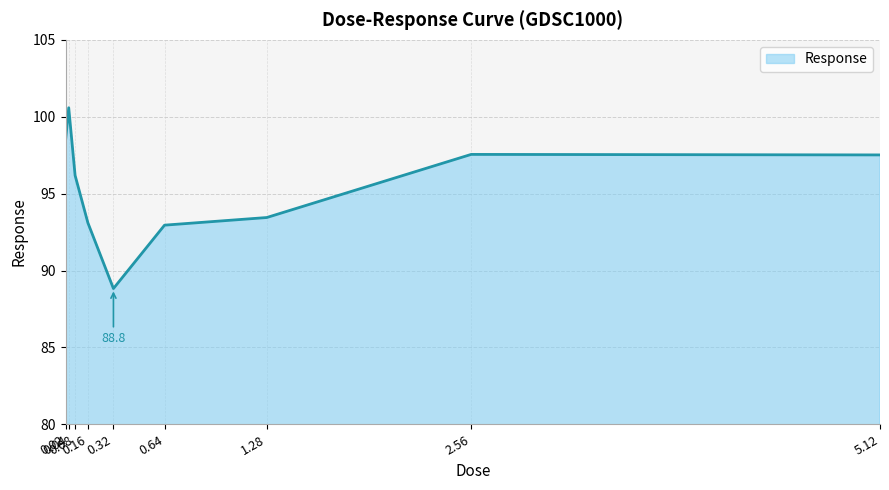

The chart shows a value of 97.5 at 5.12. True or false?

True